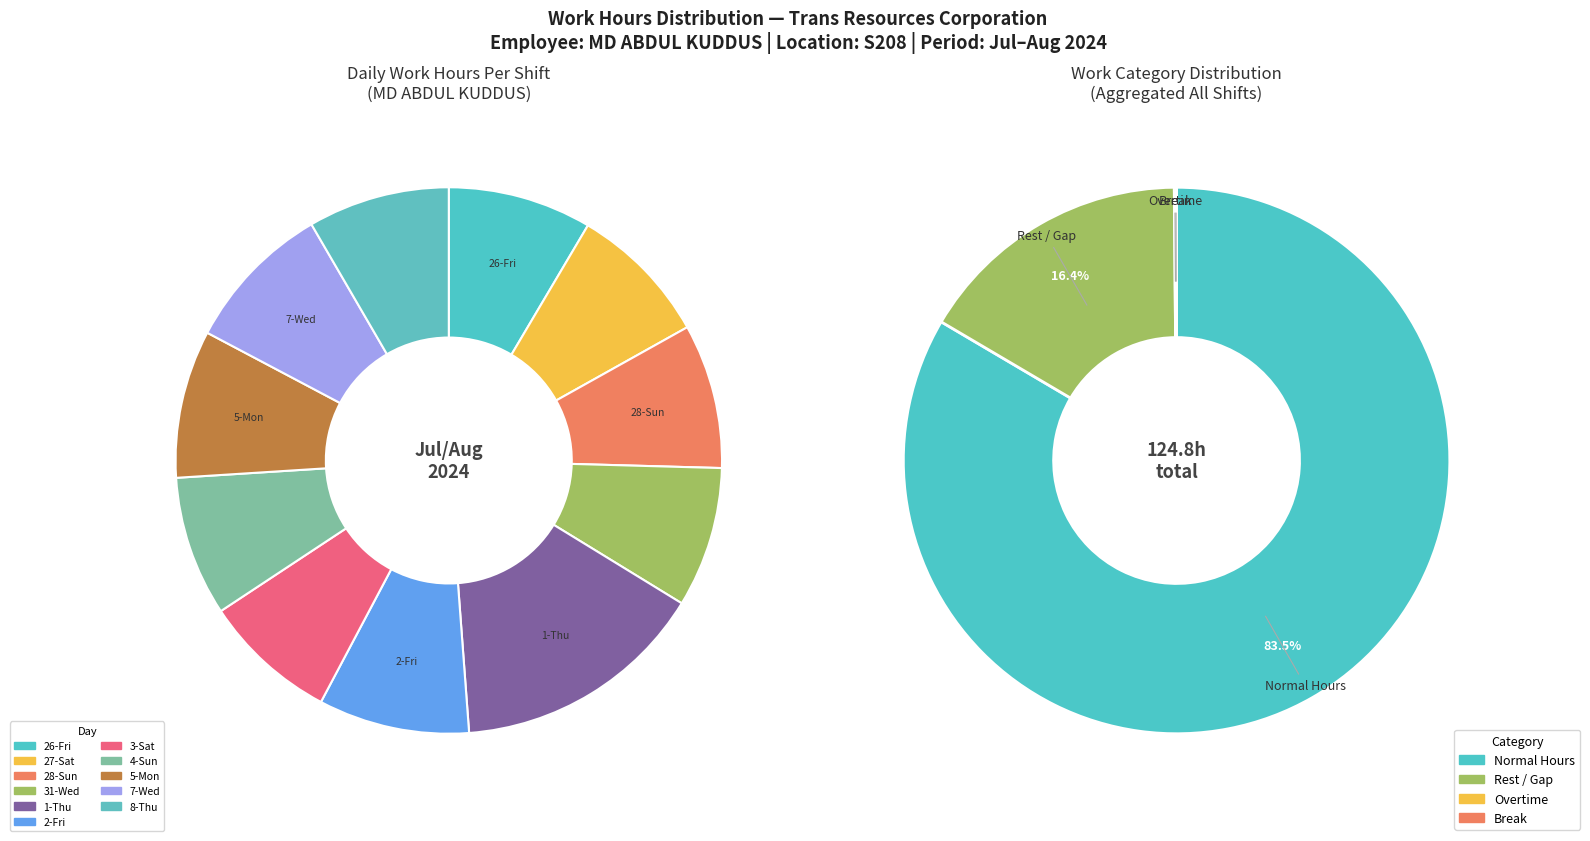

Is the sum of 4-Sun and 3-Sat greater than half?

No